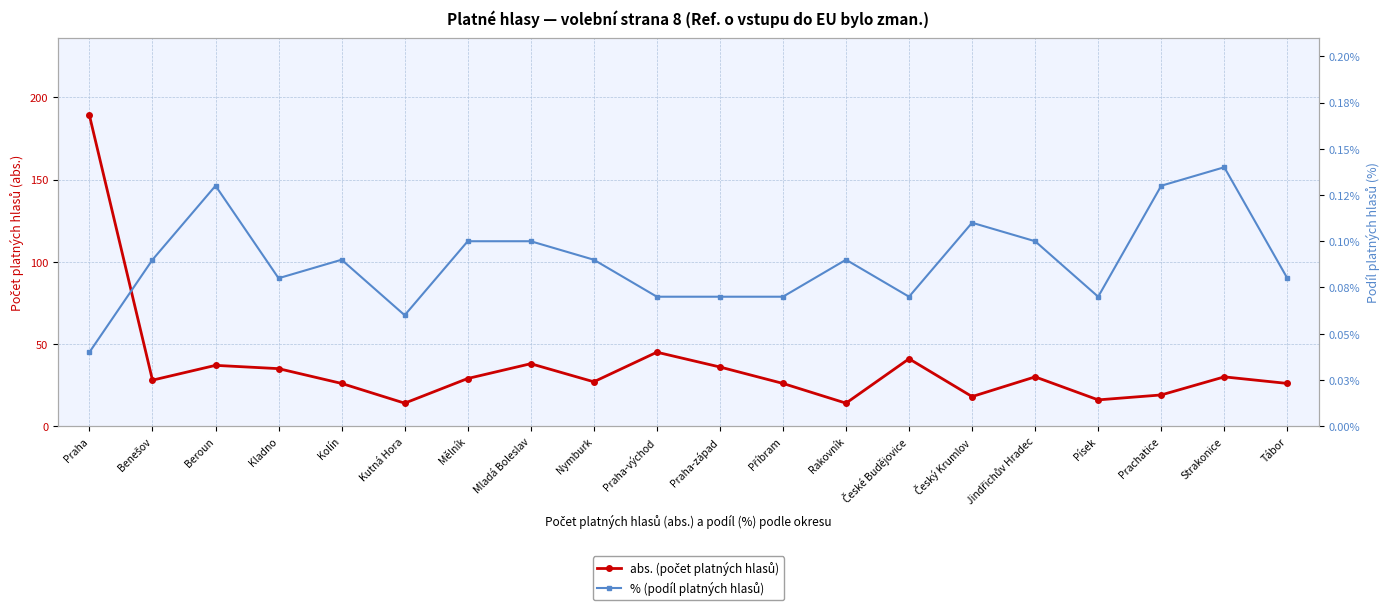

What are all the series names shown in the legend?

abs. (počet platných hlasů), % (podíl platných hlasů)